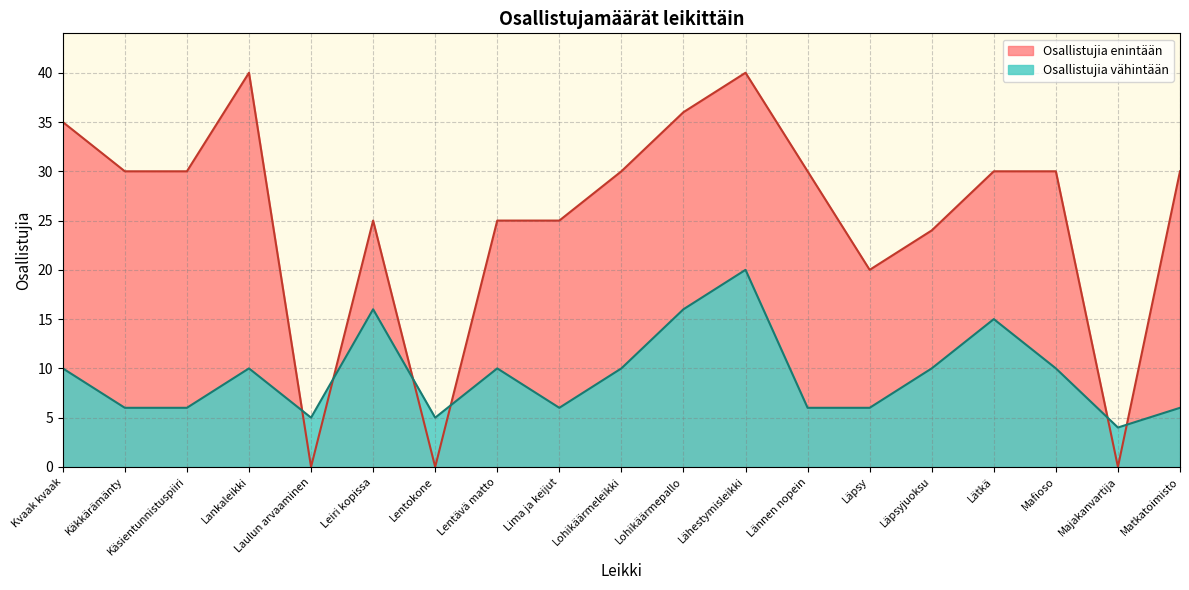

In Osallistujia enintään, how many points are higher than both neighbors (excluding endpoints)?

3